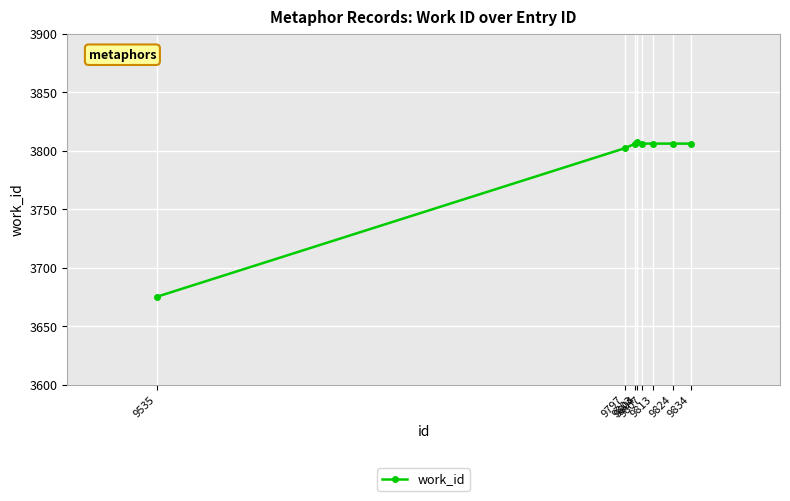

What is the smallest value displayed?

3675